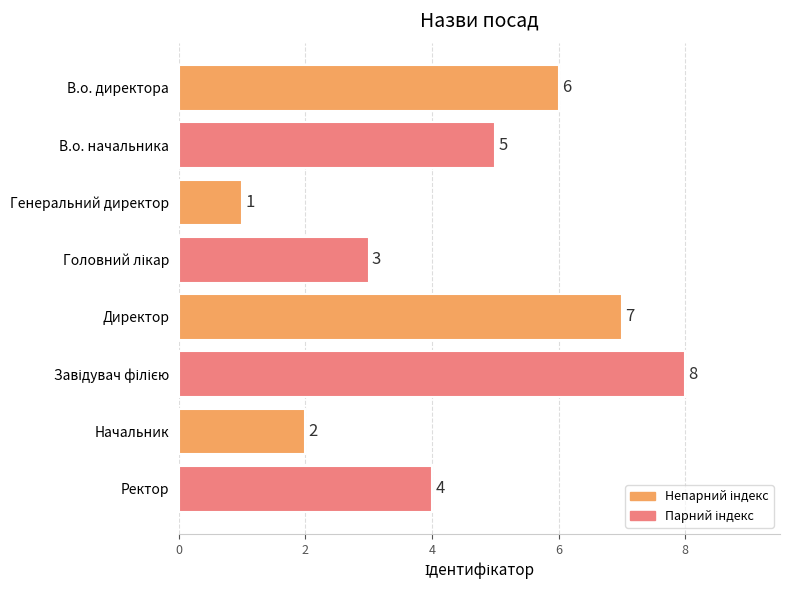

Approximately how many times larger is the value at В.о. начальника compared to Генеральний директор?

5.0